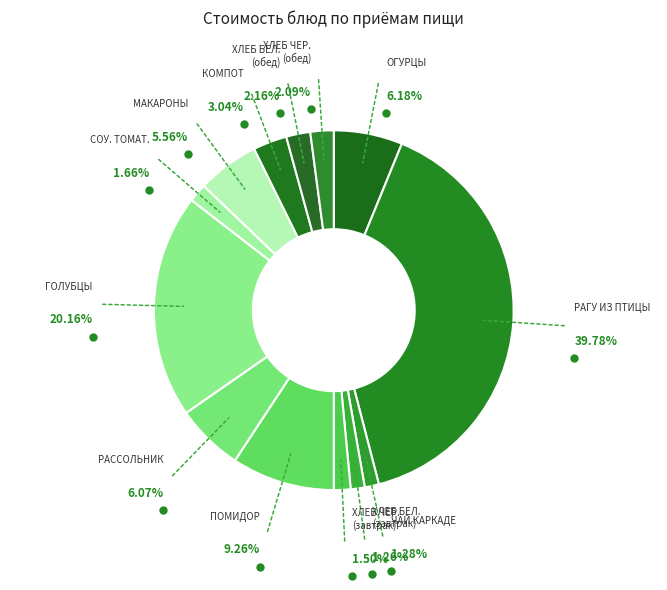

Is it true that РАГУ ИЗ ПТИЦЫ is 50% of the pie?

False